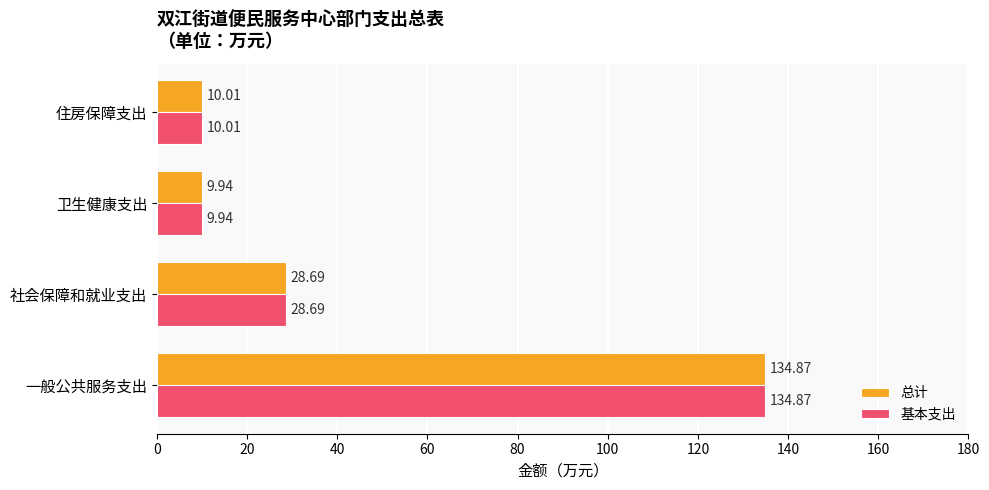

What is the minimum value shown in the chart?

9.9